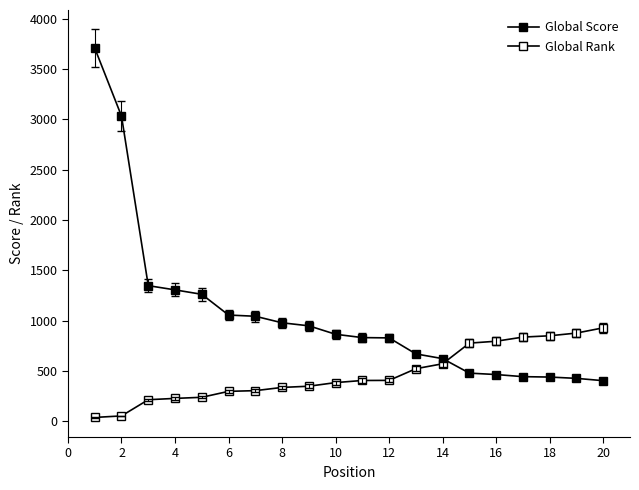

How many data points in Global Rank are less than 405?

10